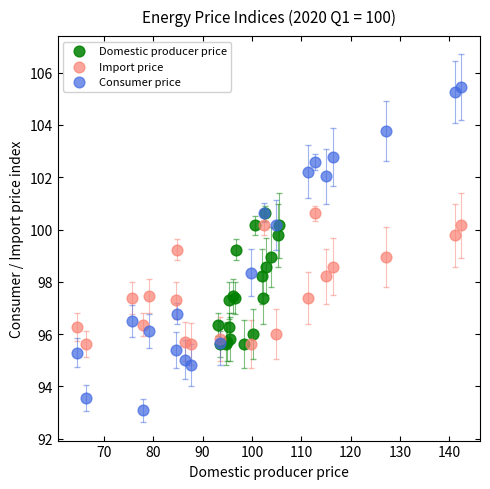

Which series reaches the minimum Y coordinate?

Consumer price